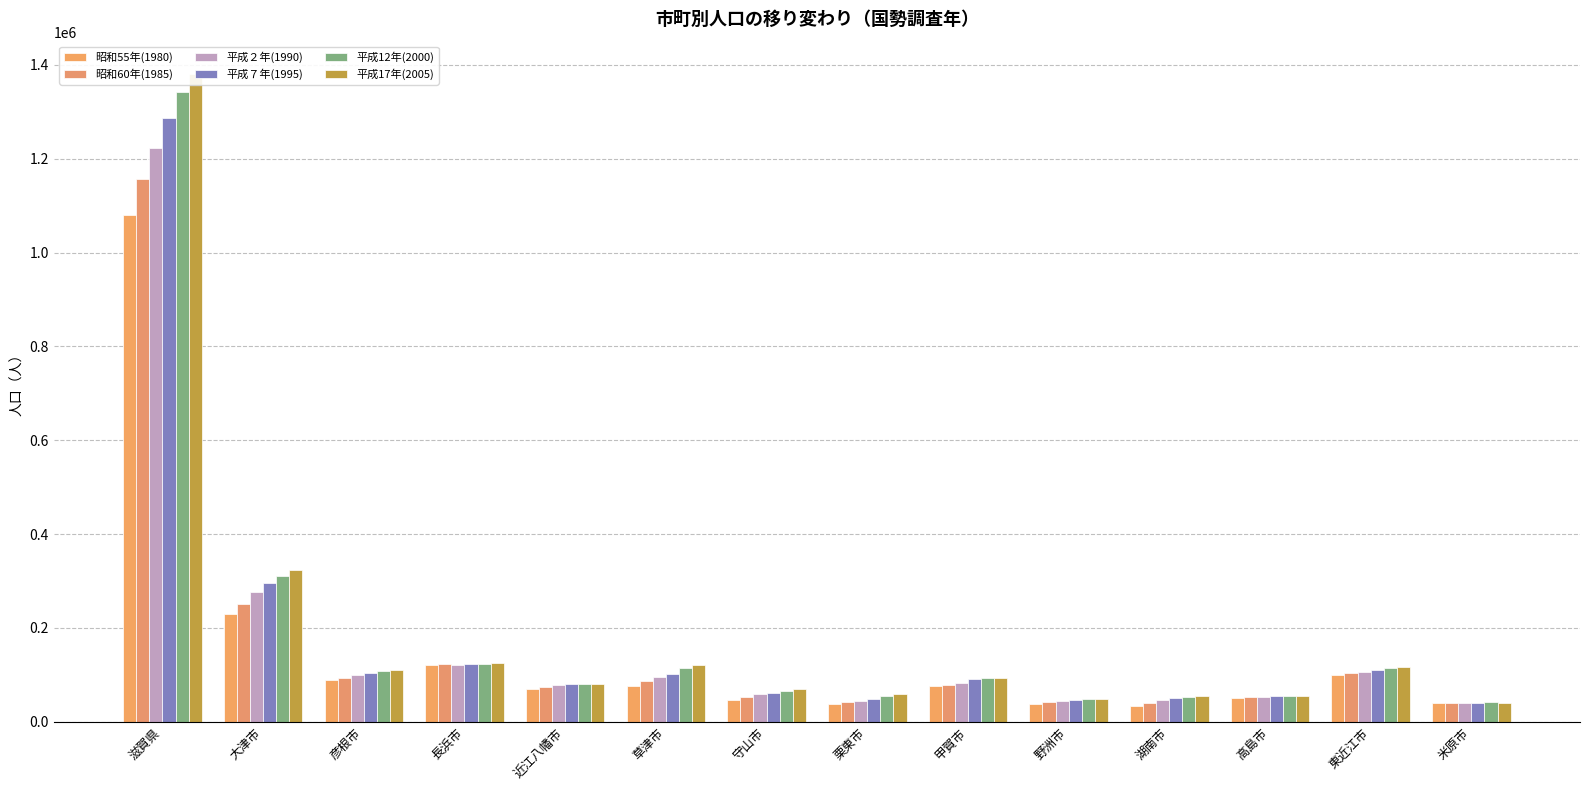

How many series are shown in this chart?

6